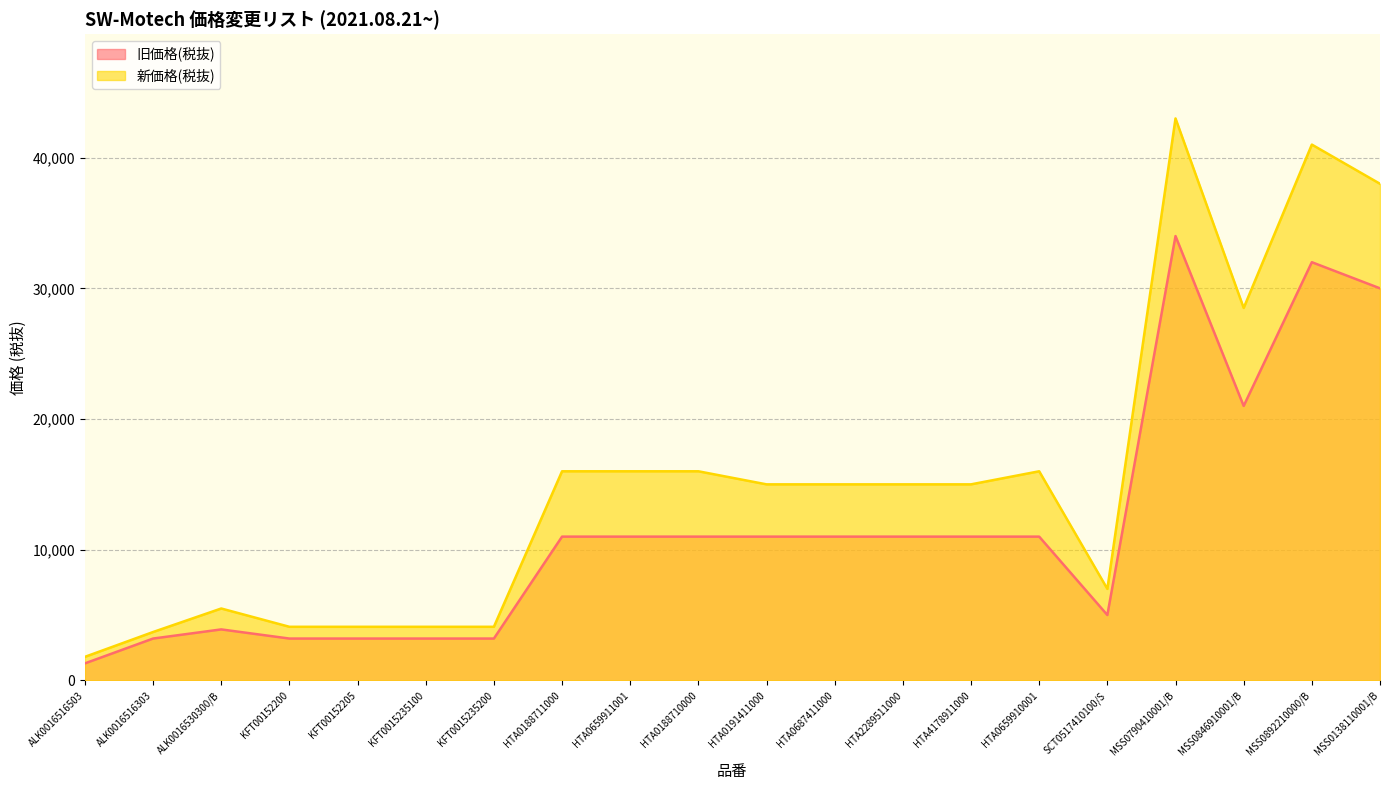

How many categories are shown in the chart?

20